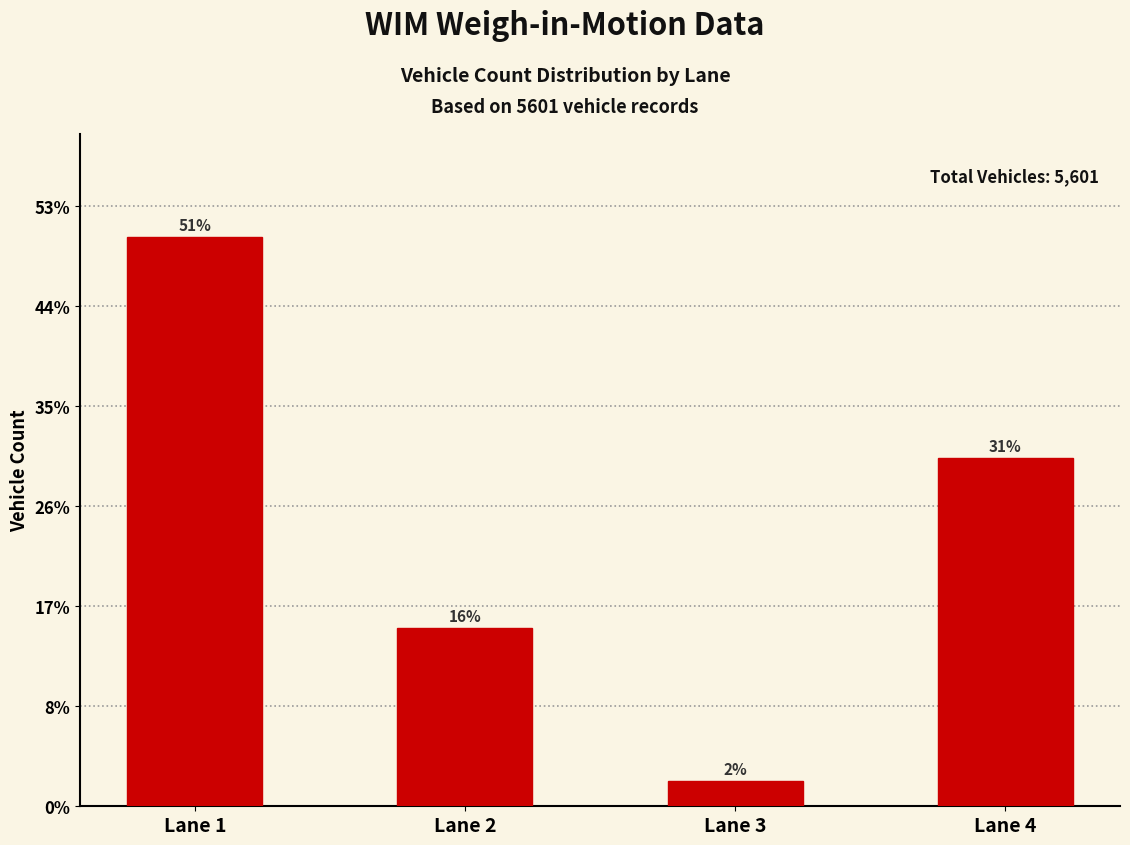

What is the average value?

1400